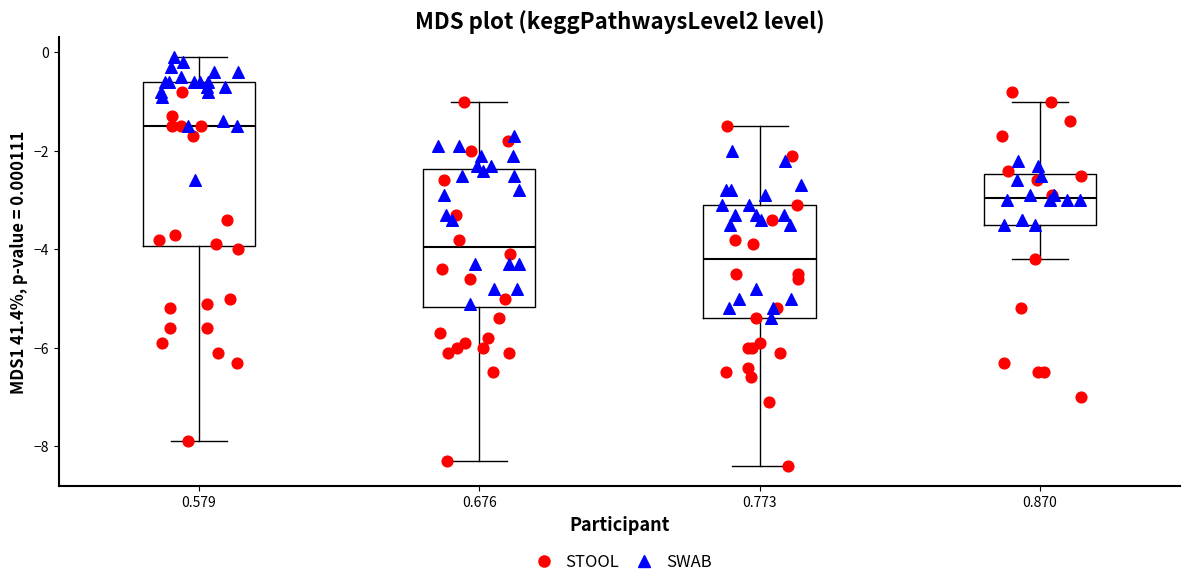

Which box has the highest median line?

0.579